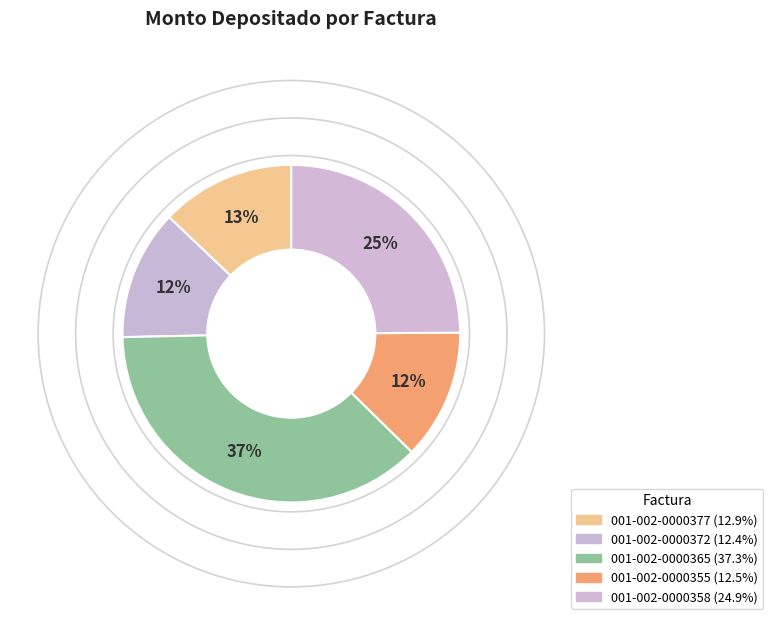

To the nearest percent, what percentage of the pie is 001-002-0000355?

12%